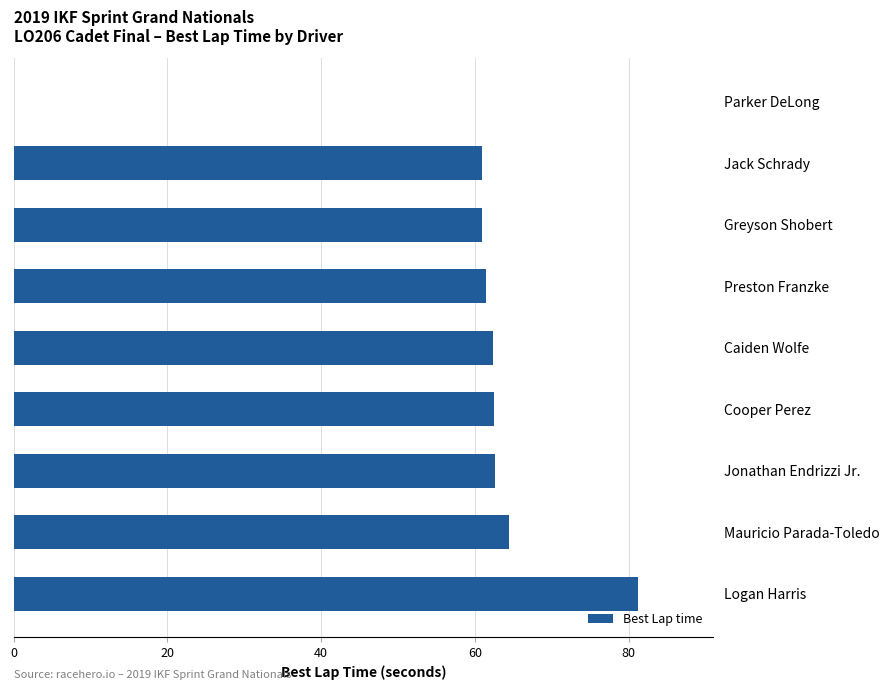

Approximately how many times larger is the value at Preston Franzke compared to Mauricio Parada-Toledo?

1.0